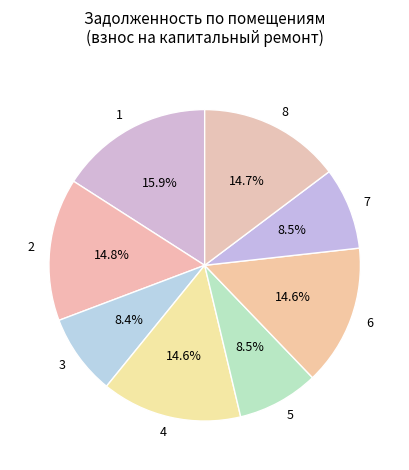

Approximately how many times larger is the value at 6 compared to 1?

0.9